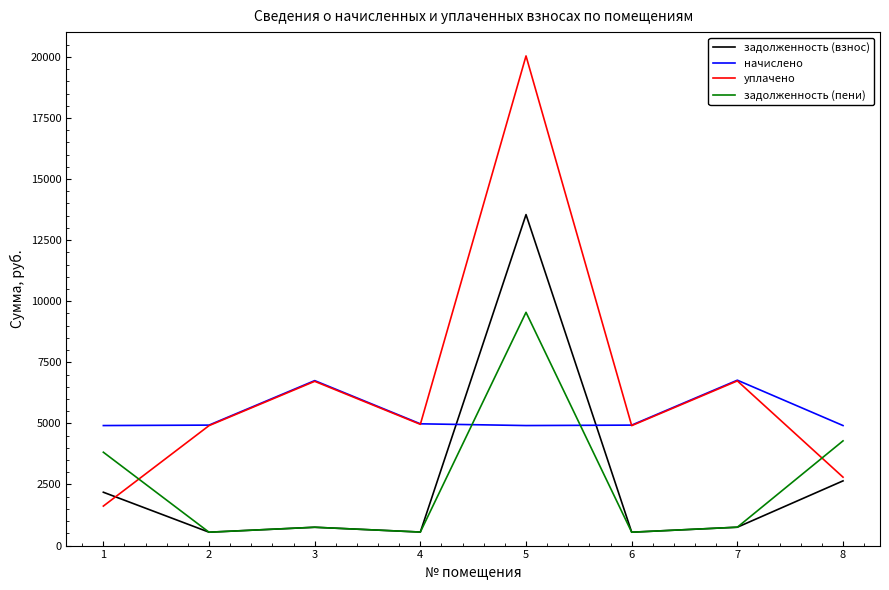

Where is the first local maximum for задолженность (пени)?

3